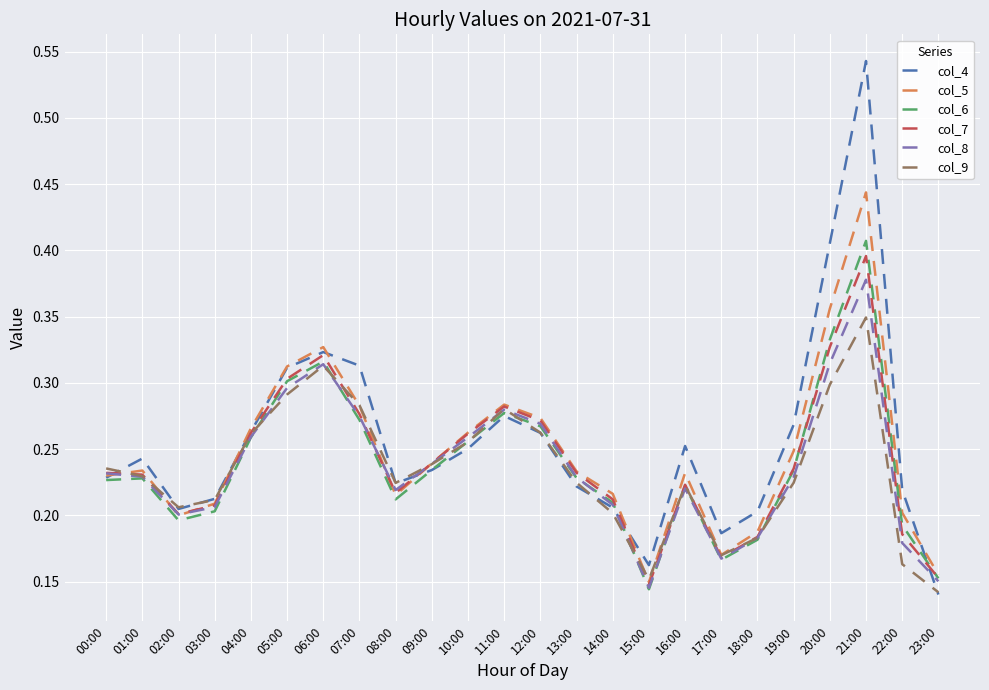

The value of col_6 at 06:00 is 0.2. True or false?

False